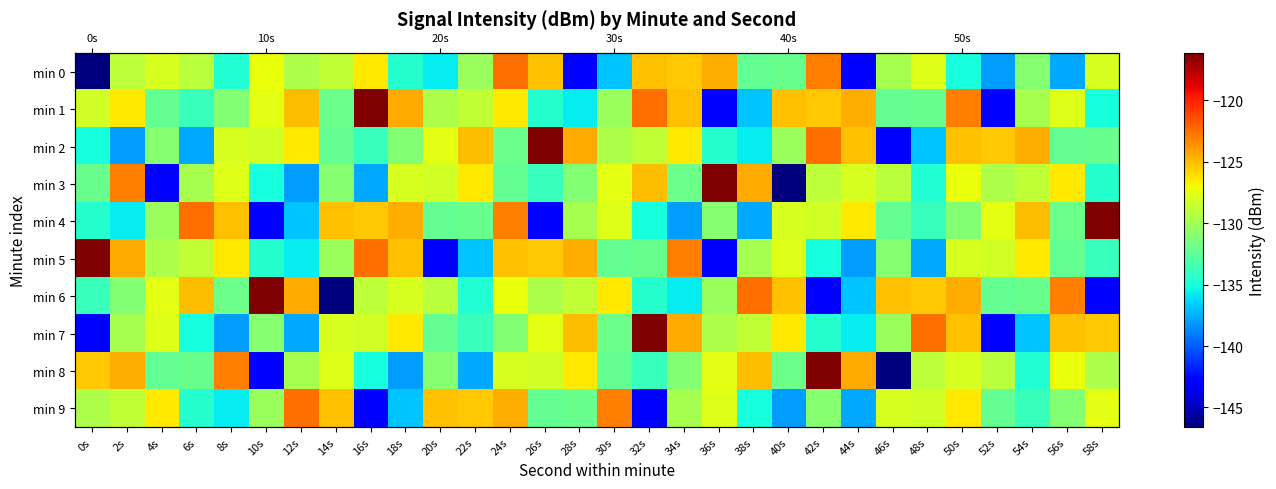

What is the total value across all series at 8s?

-1301.8